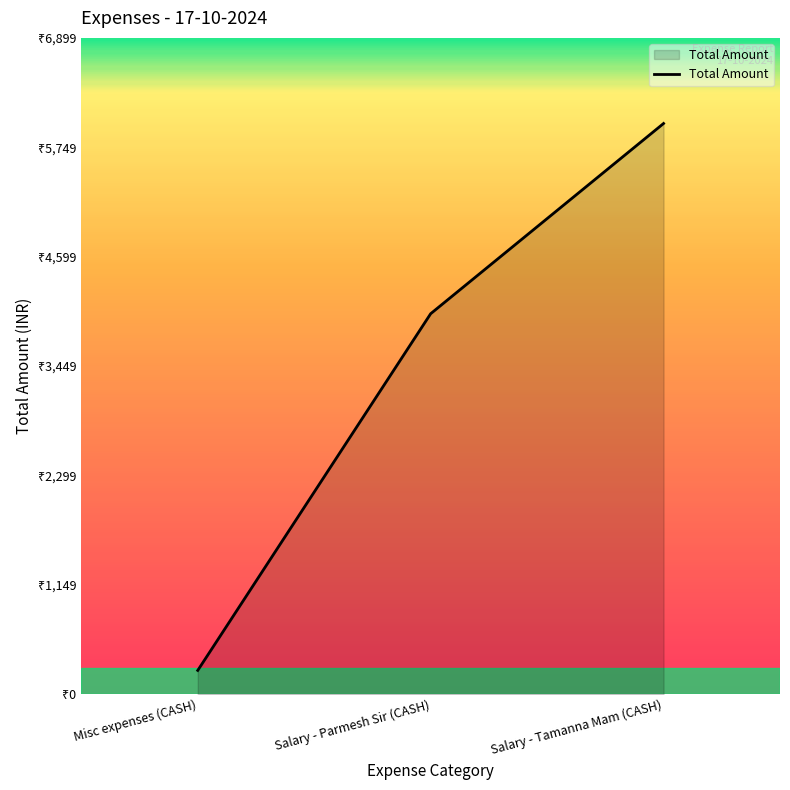

At which label is the value closest to 3125?

Salary - Parmesh Sir (CASH)